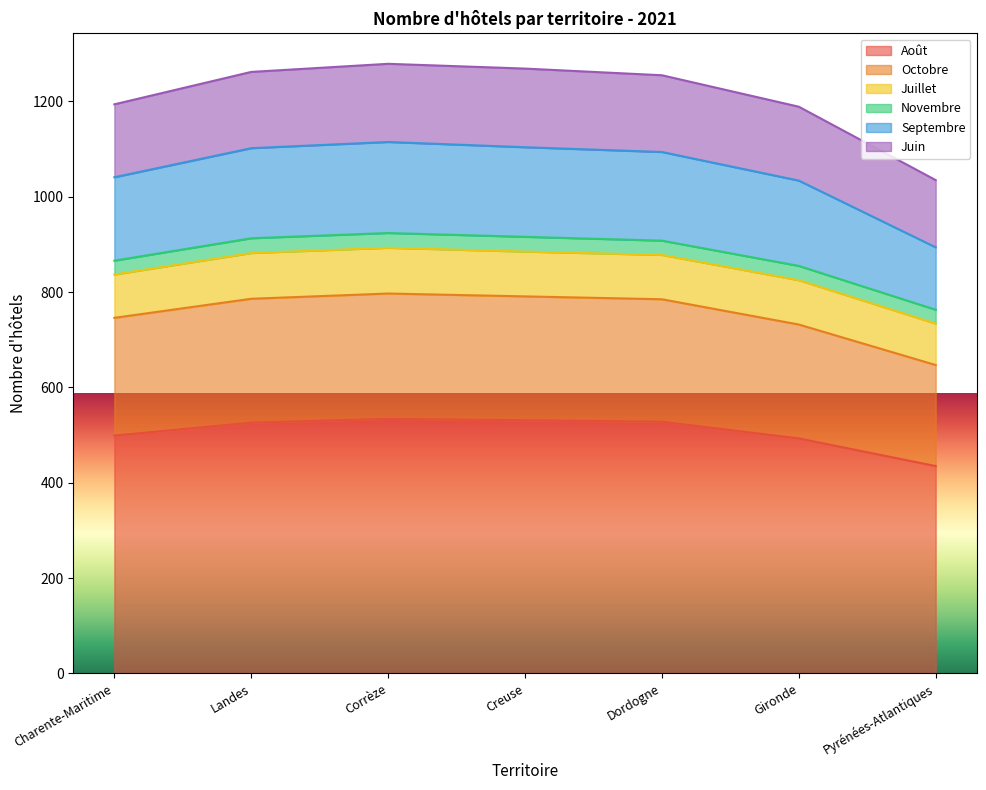

Where is the first local maximum for Septembre?

Corrèze